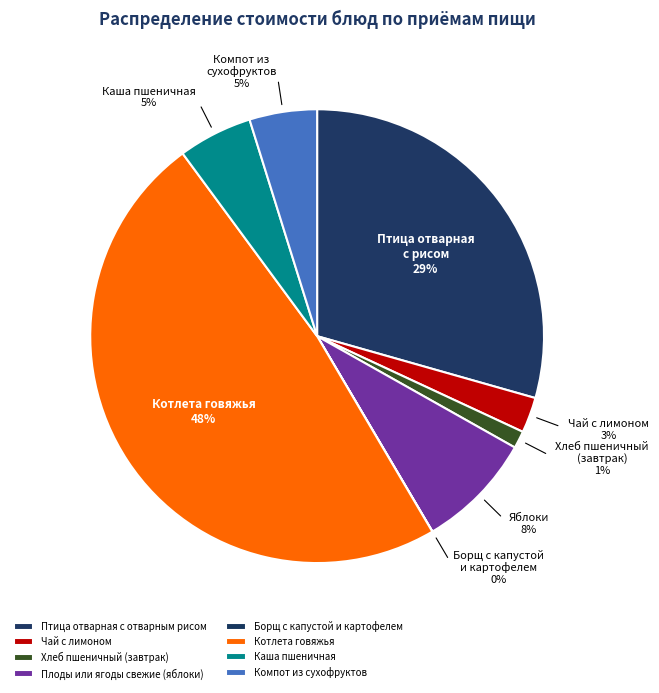

Approximately how many times larger is the value at Котлета говяжья compared to Хлеб пшеничный (завтрак)?

39.2